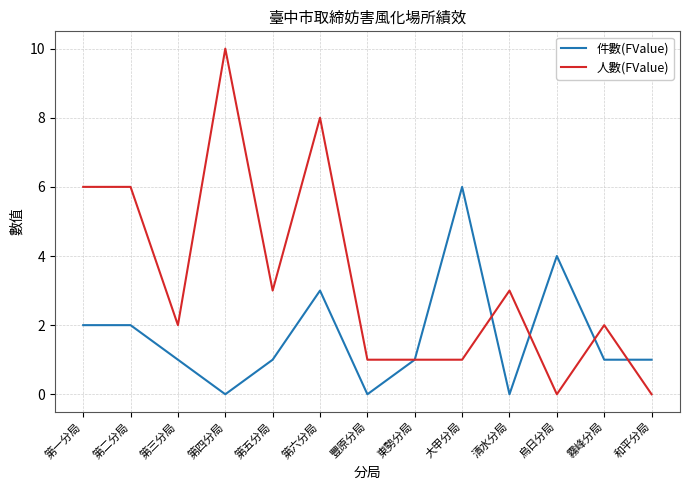

What position from the left is 烏日分局?

11